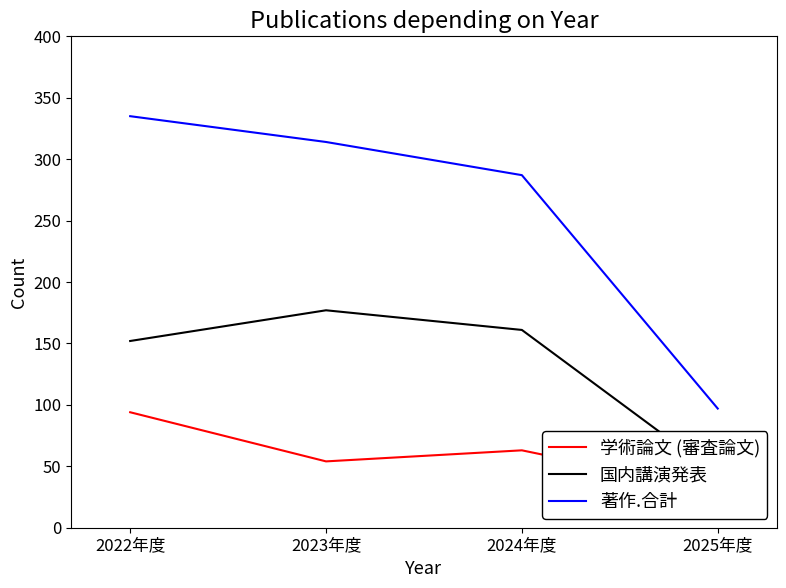

Does the chart display data point markers on the line(s)?

No